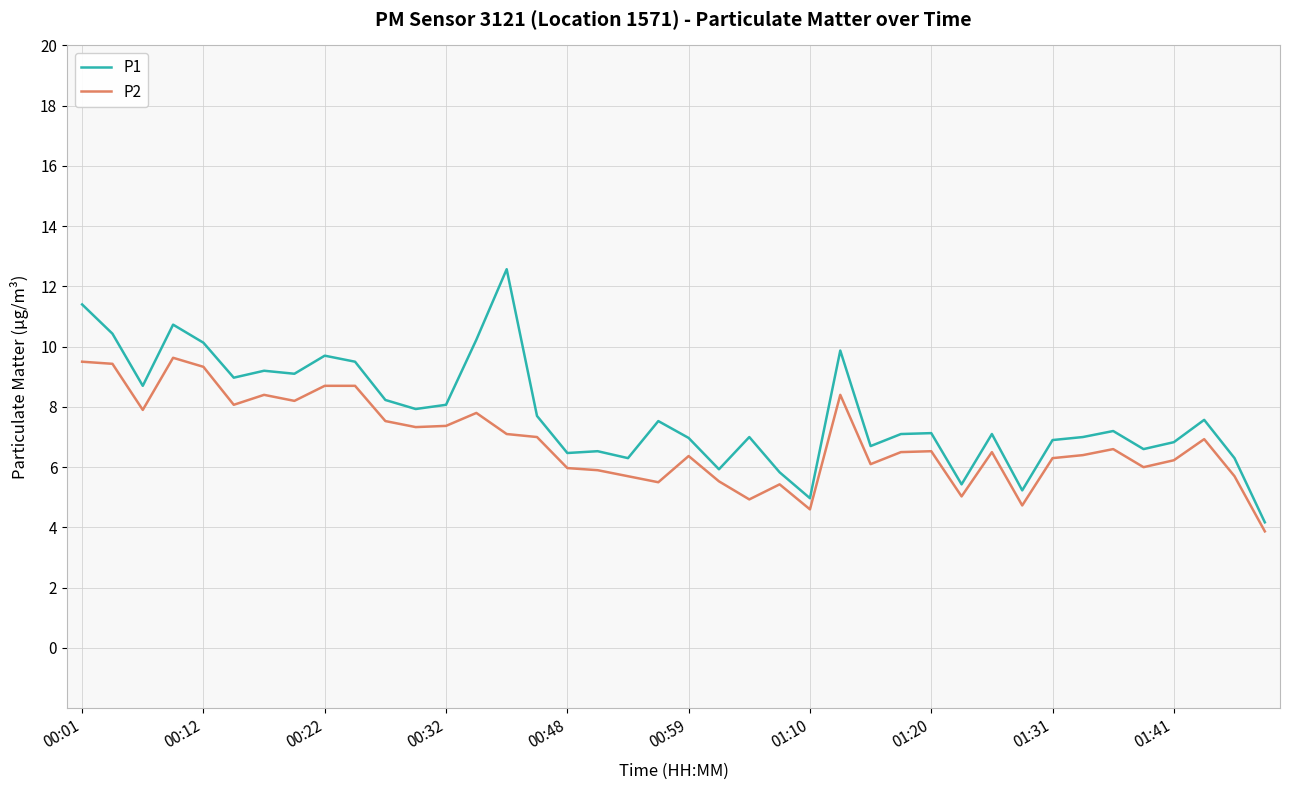

Which series has the largest range (max minus min)?

P1